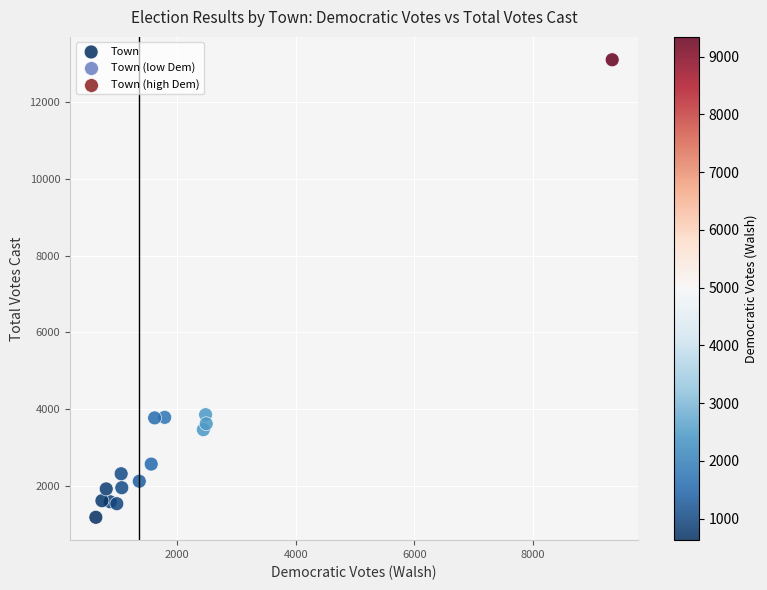

What is the range of Y values (max minus min)?

11919